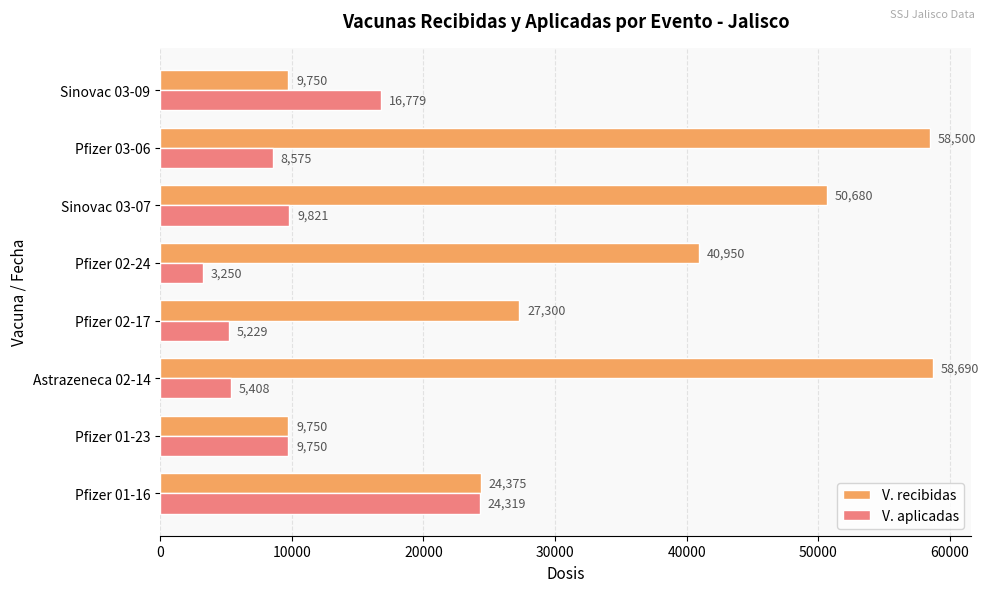

What is the difference between the maximum and second lowest values in the V. aplicadas series?

19090